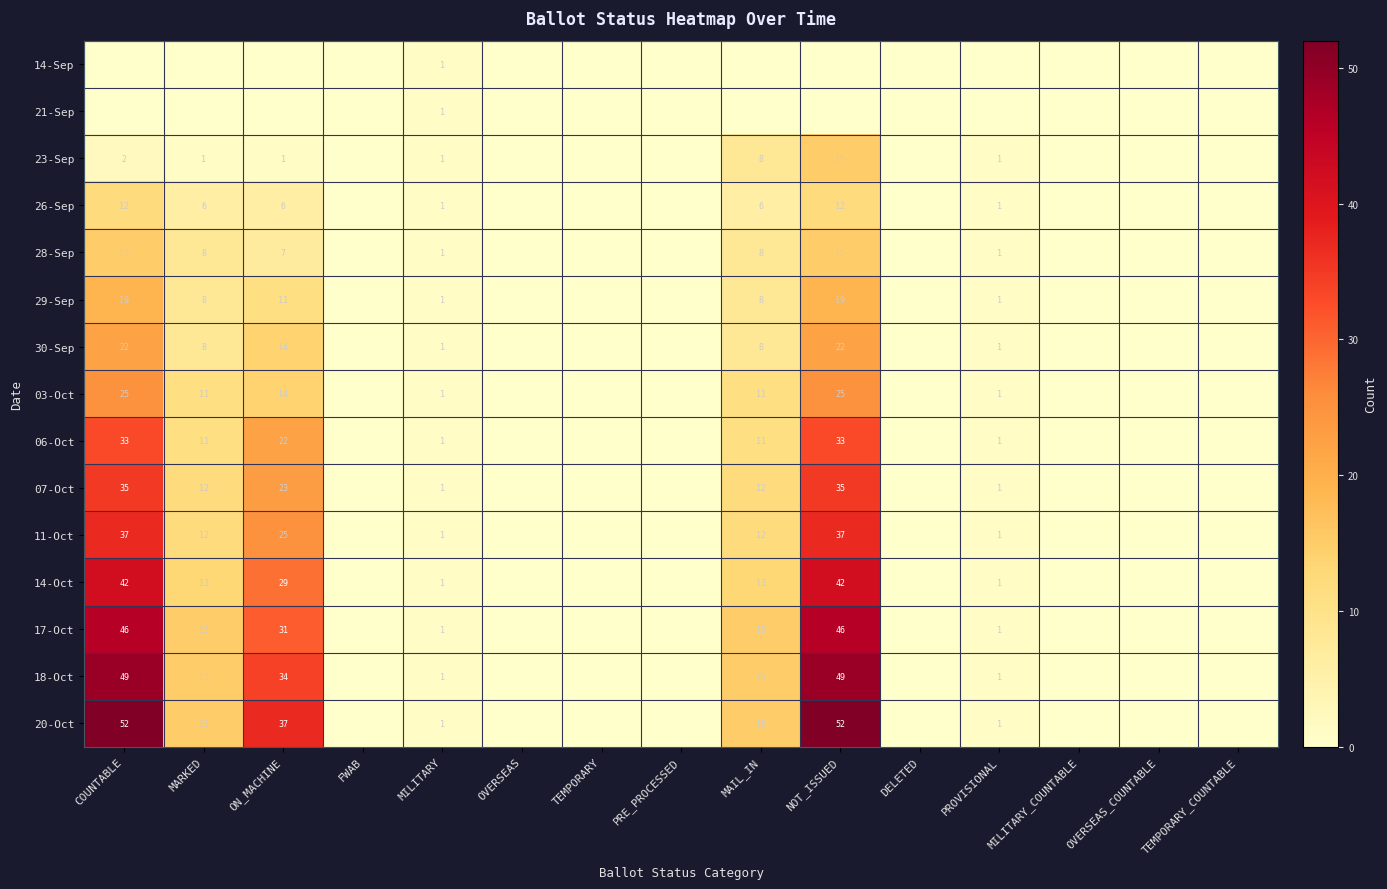

Is it true that 30-Sep equals 12 at COUNTABLE?

False